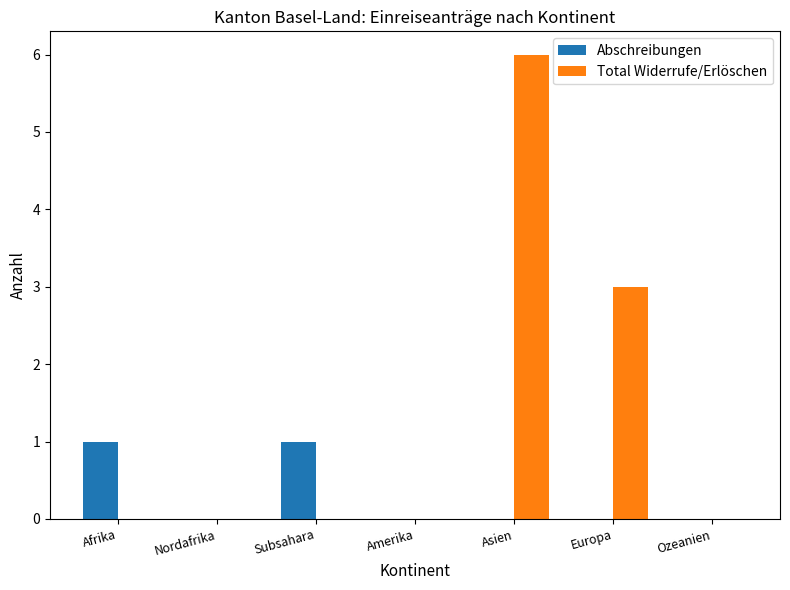

What is the sum of the Total Widerrufe/Erlöschen values at Amerika and Asien?

6